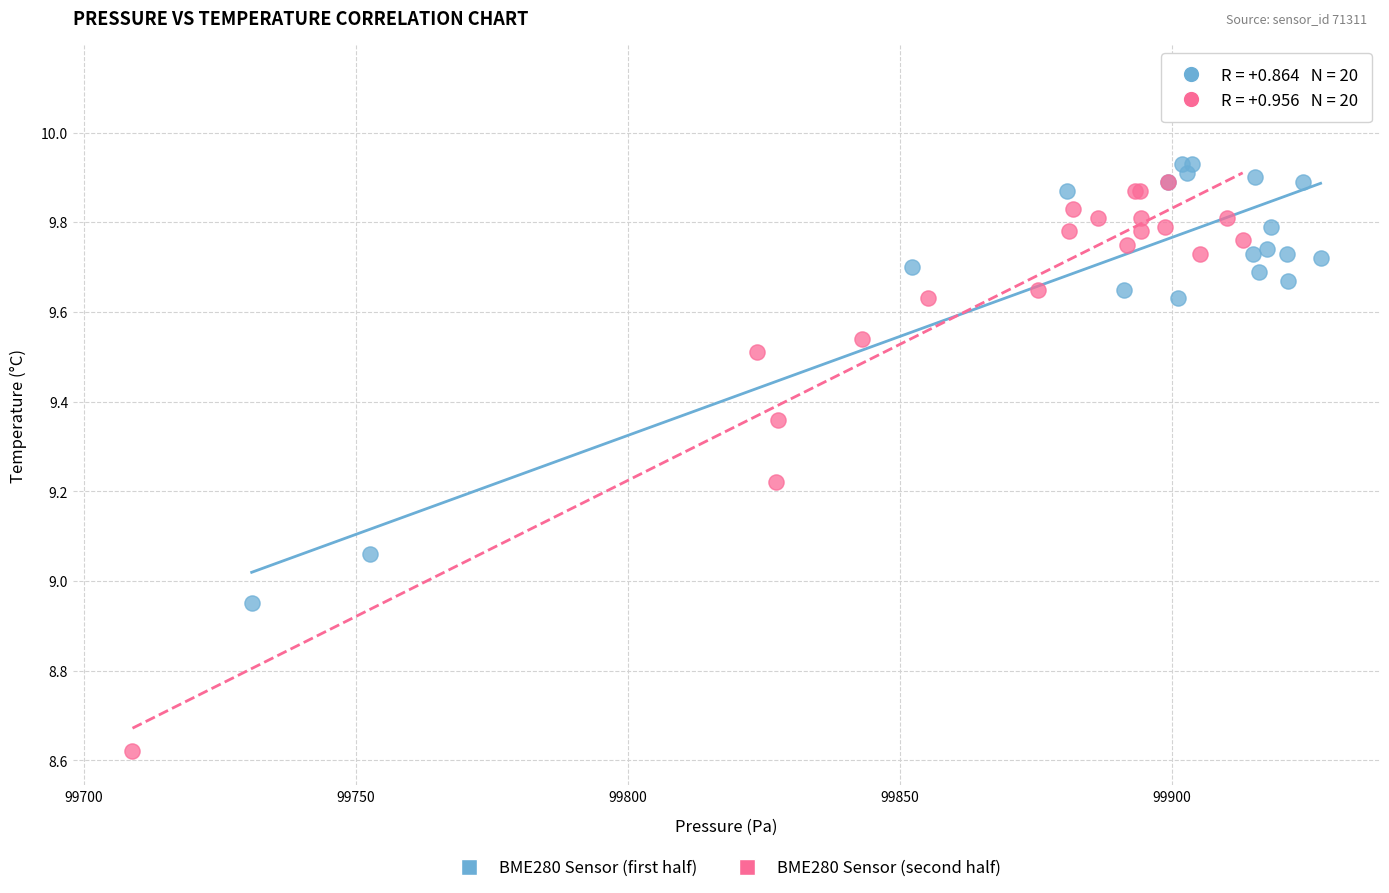

Which series has the largest Y range (max minus min)?

BME280 Sensor (second half)